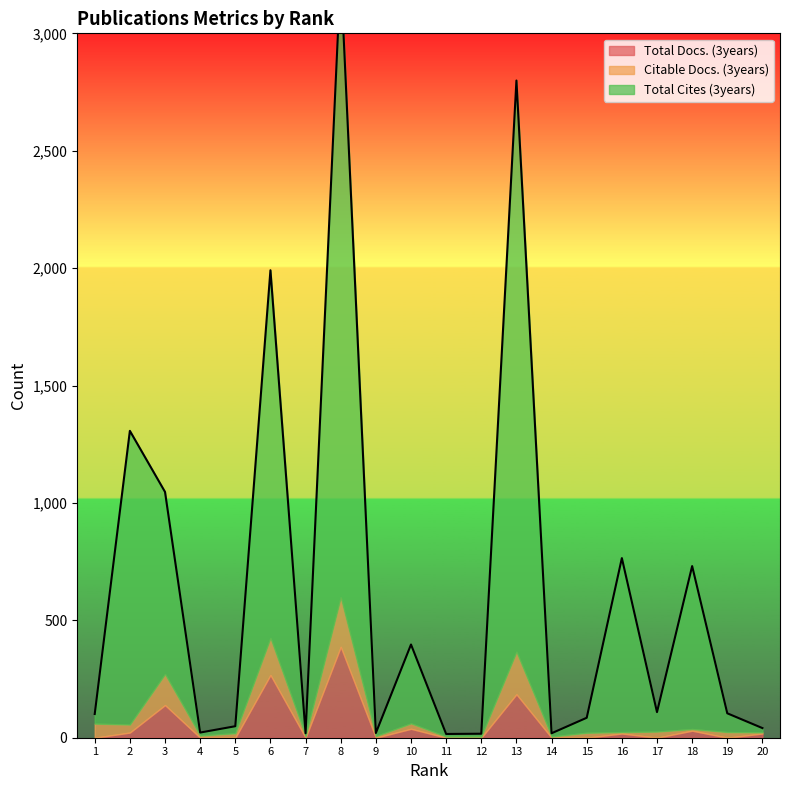

The Citable Docs. (3years) series shows 7 at 20. True or false?

False